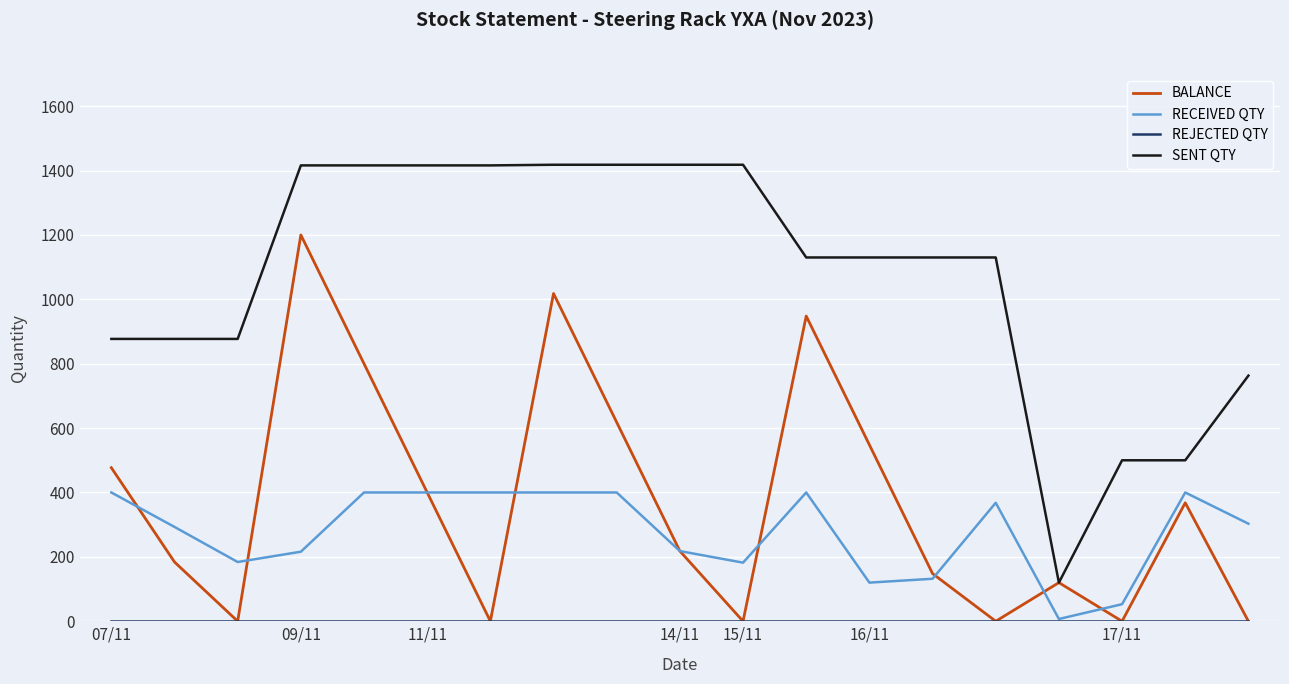

True or false: RECEIVED QTY and BALANCE intersect in this chart.

True